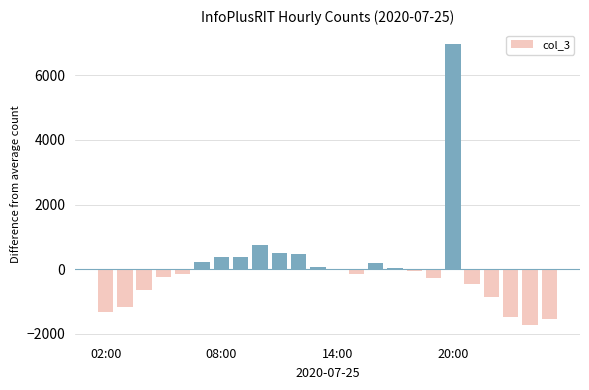

What is the greatest value displayed?

6963.8